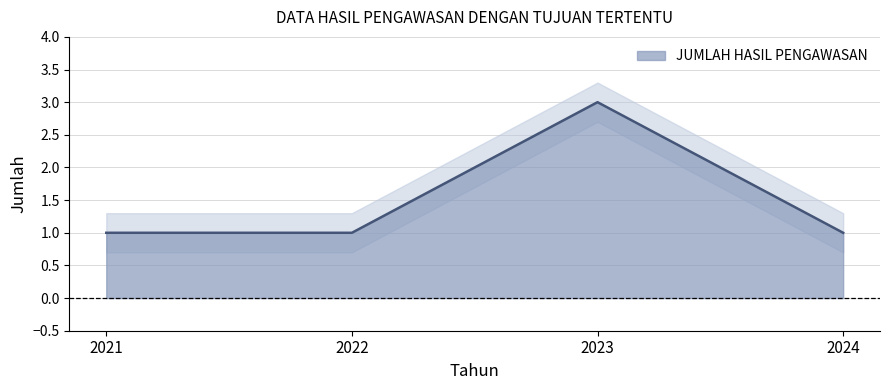

Which has a higher value, 2021 or 2022?

2021